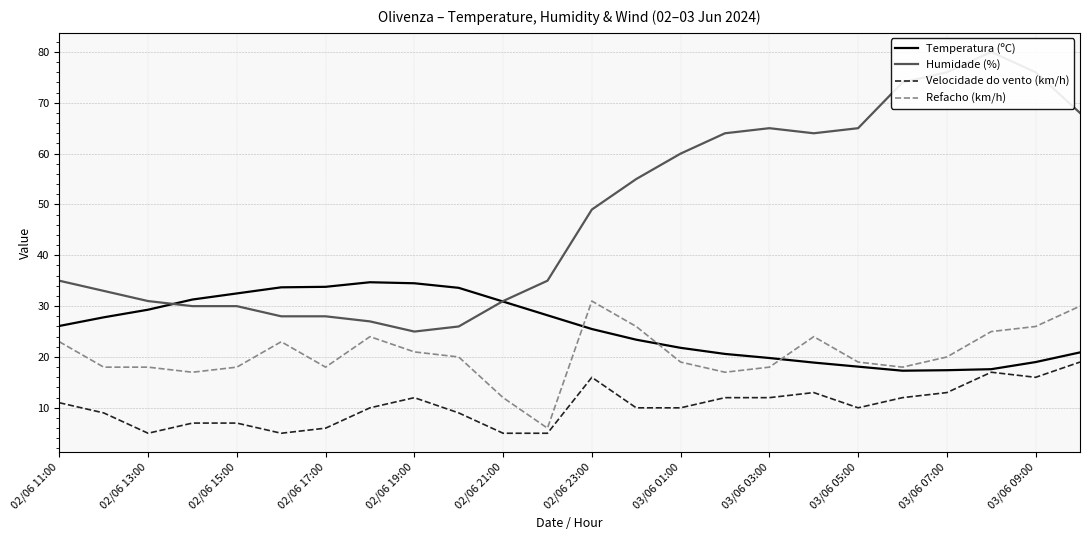

In Velocidade do vento (km/h), how many points are higher than both neighbors (excluding endpoints)?

4